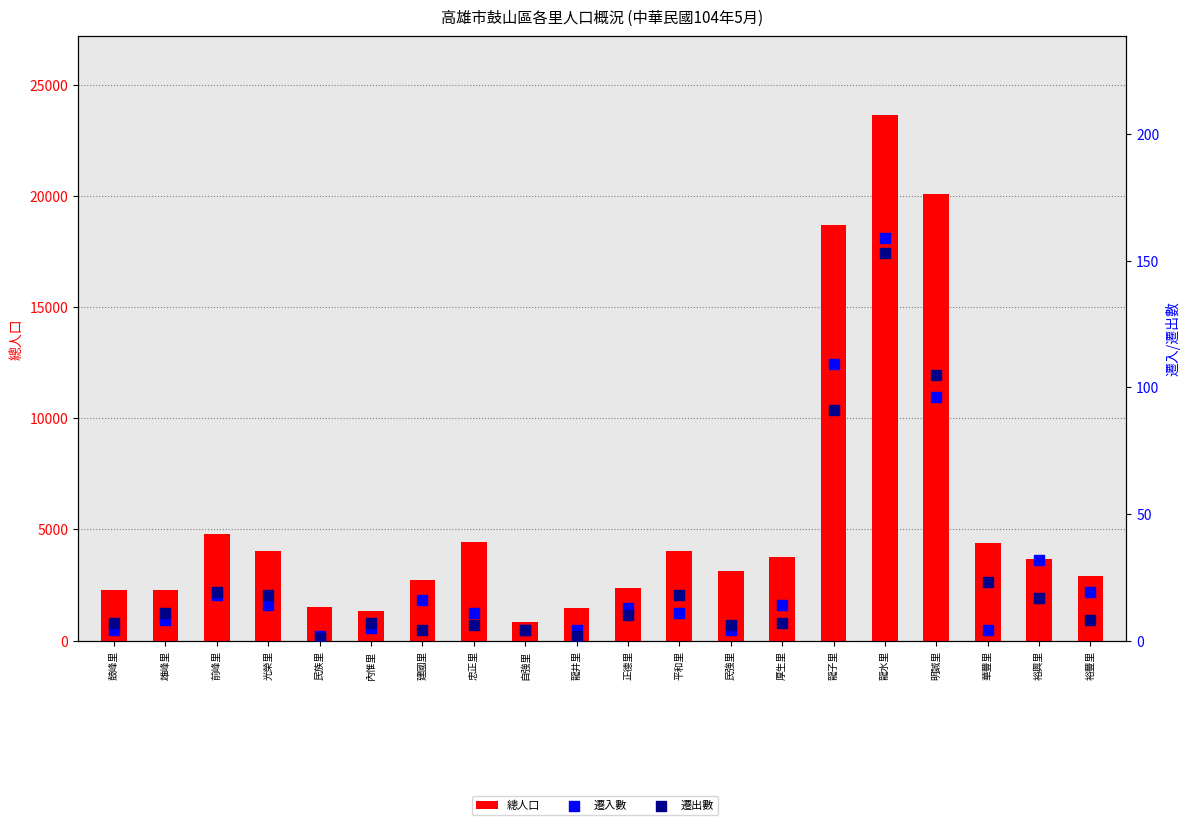

What are all the series names shown in the legend?

總人口, 遷入數, 遷出數